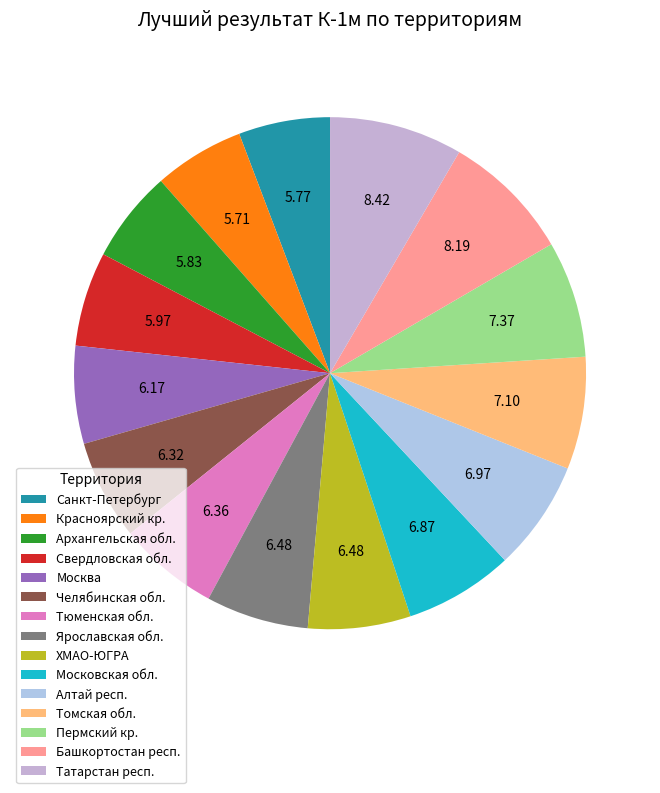

How many segments does this pie chart have?

15